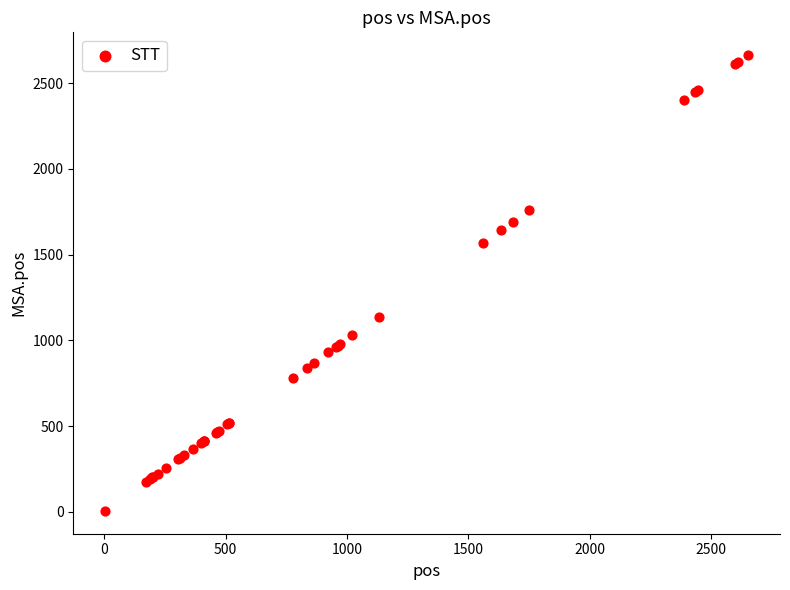

What Y value in the scatter plot is closest to 1334?

1138